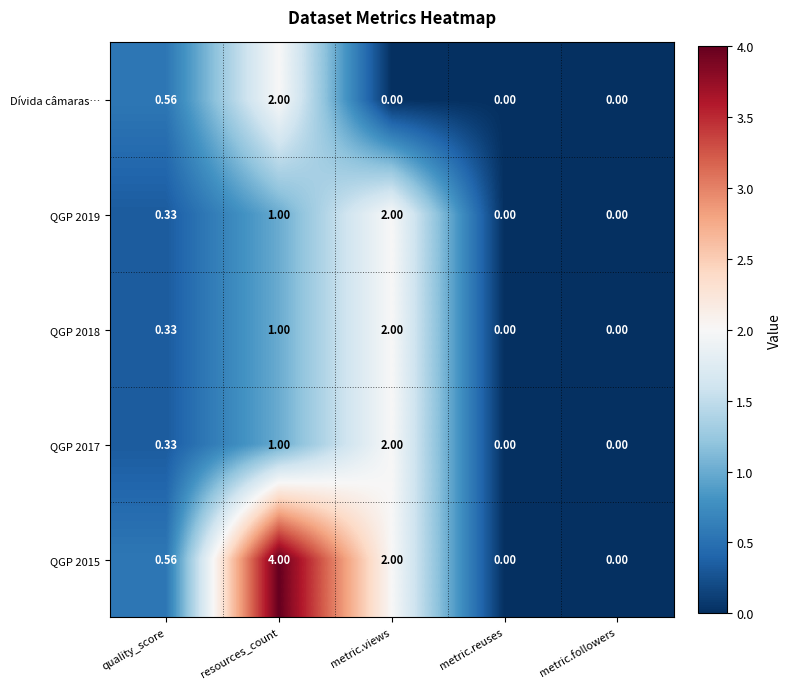

How many data points in QGP 2015 are above 0?

3